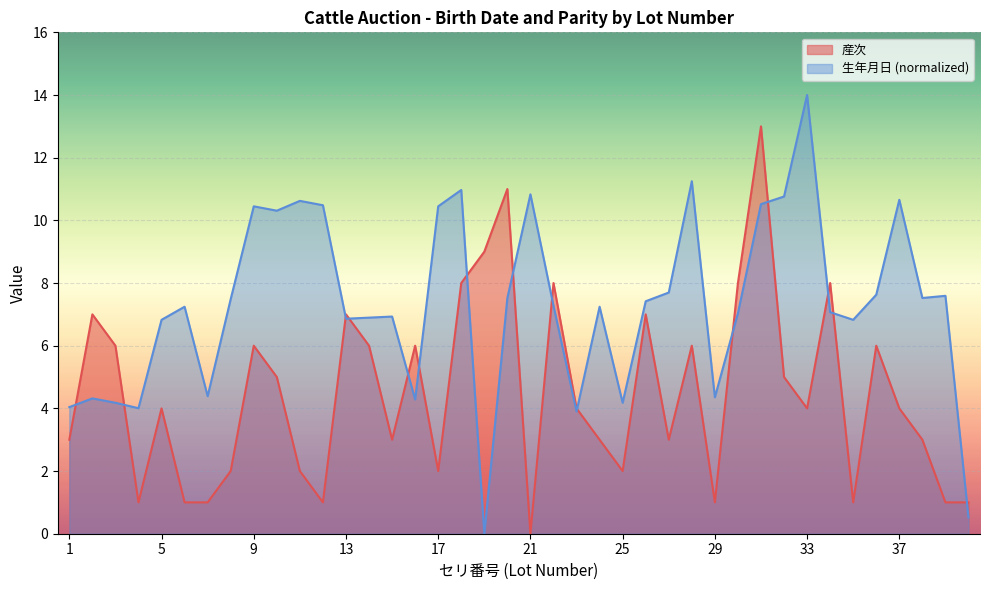

How many lines are shown in the chart?

2